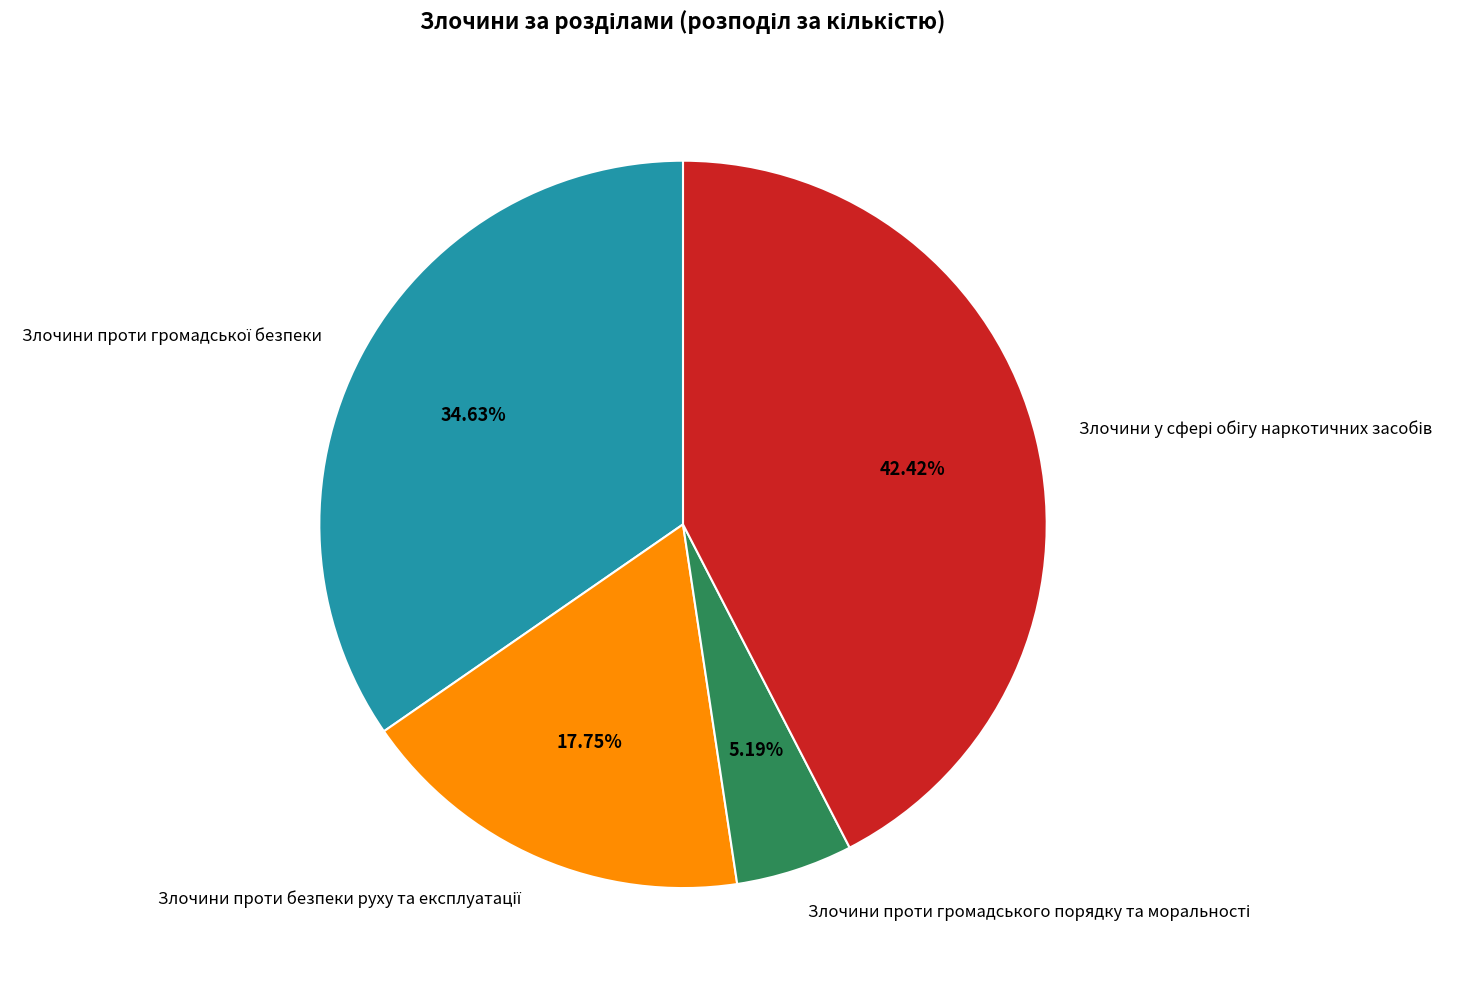

Is there any slice that represents more than half of the pie?

No